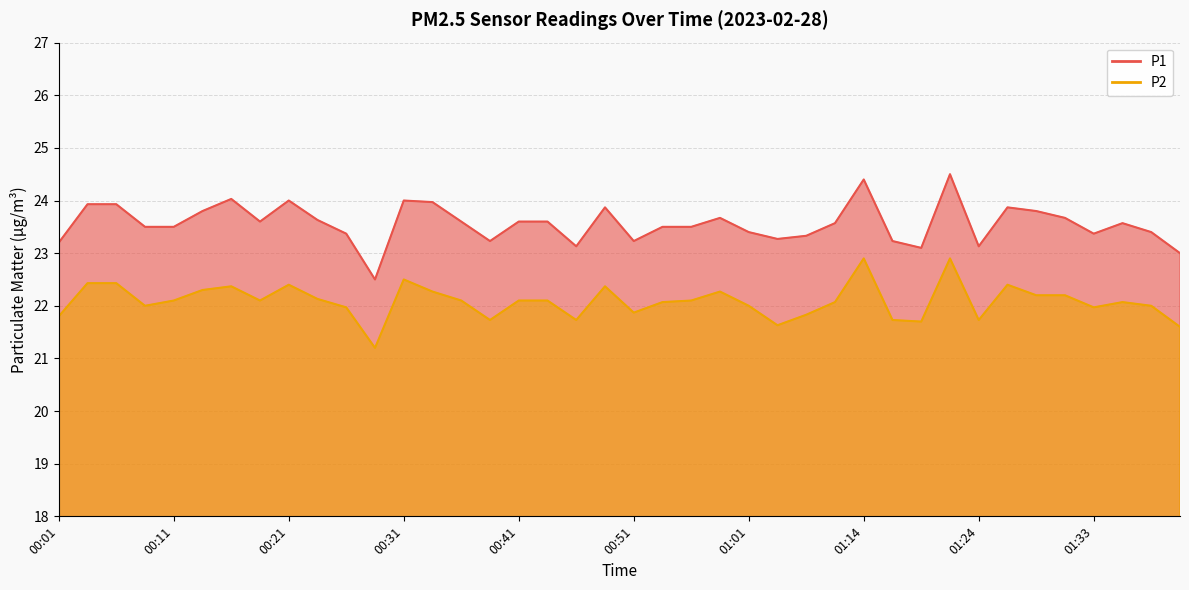

What is the maximum value shown in the chart?

24.5